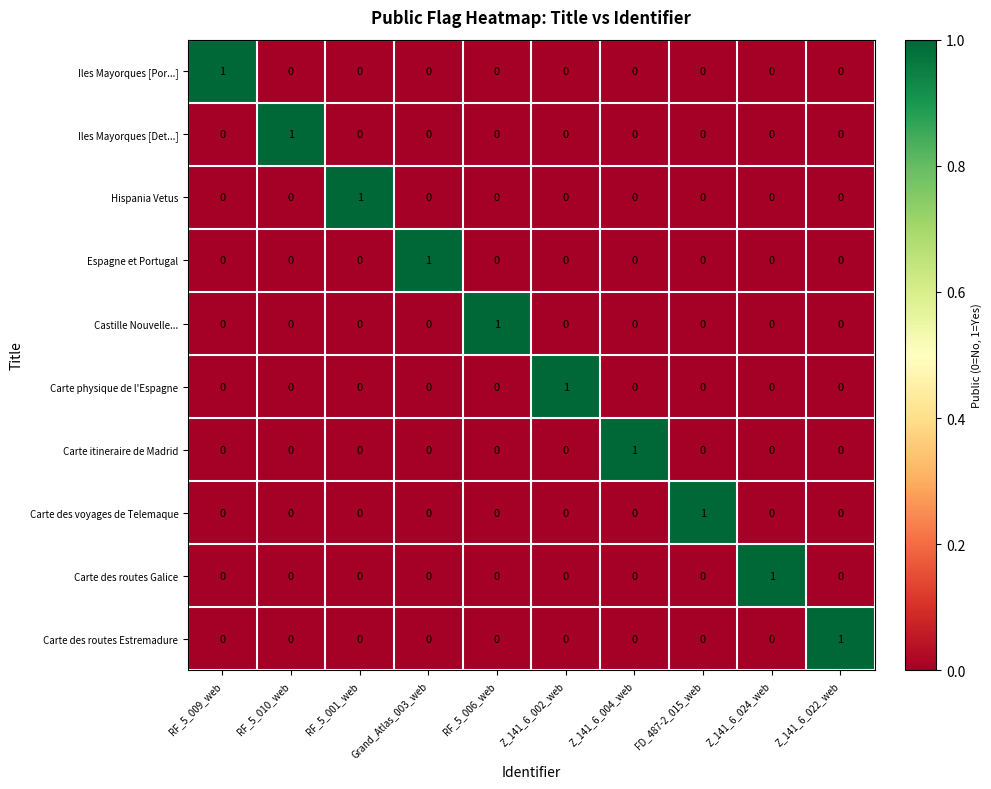

At which label does Carte des routes Estremadure reach its peak?

Z_141_6_022_web